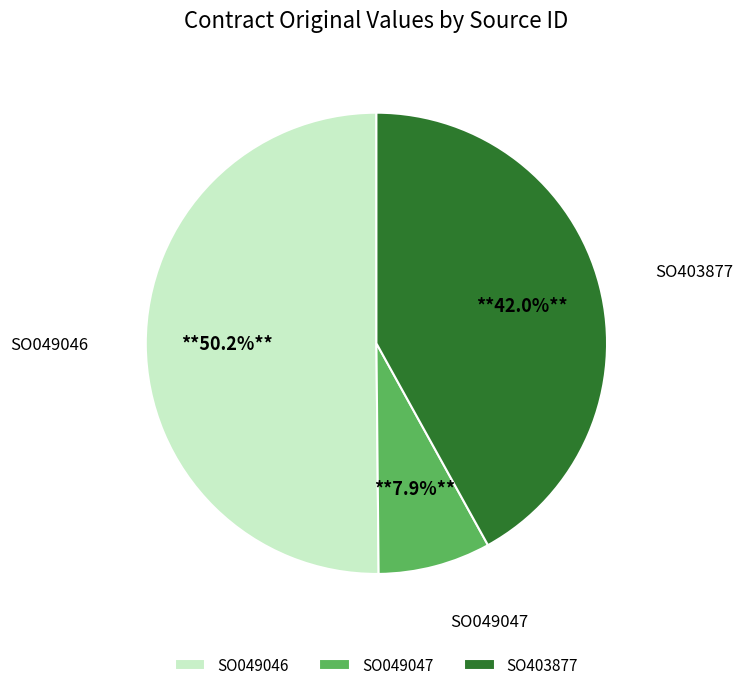

Between SO049047 and SO049046, which is larger?

SO049046